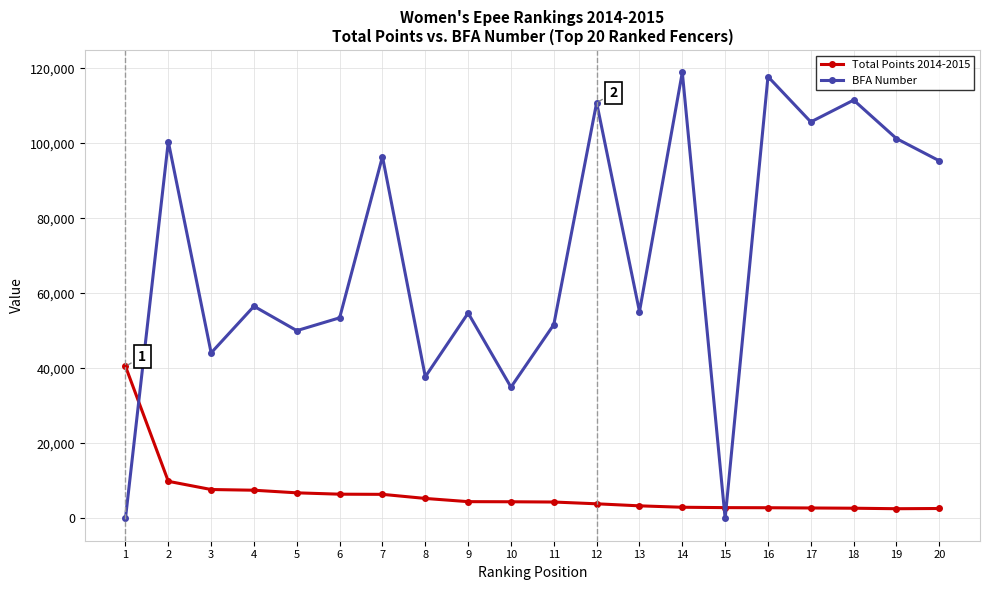

How many values in the Total Points 2014-2015 series are below 4438?

10